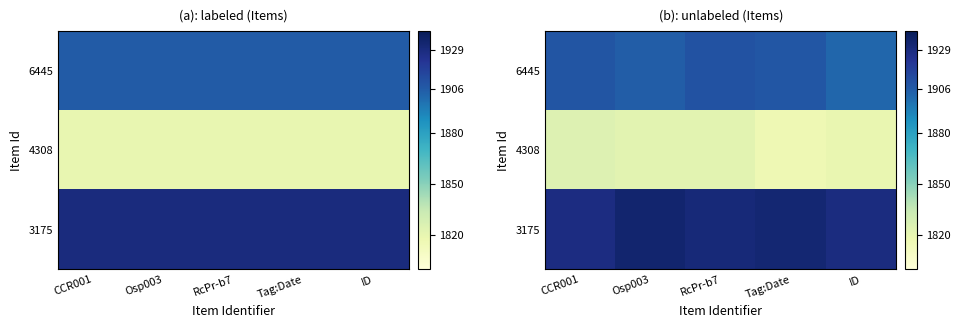

What is the total value across all series at RcPr-b7?

5662.9